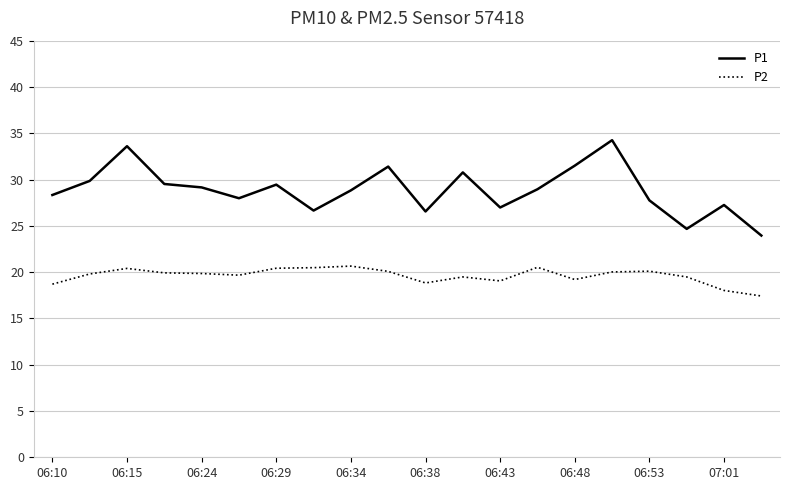

Rank the series by their maximum value, from lowest to highest.

P2, P1